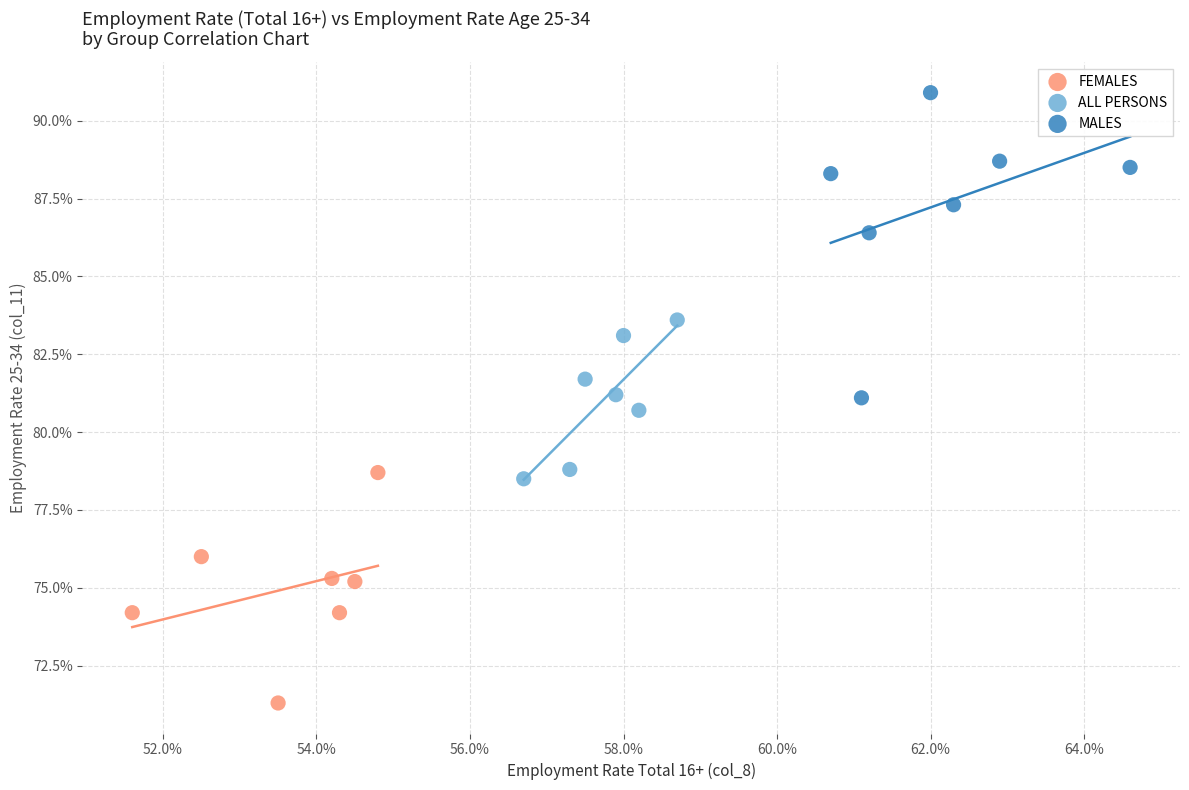

What are all the series names shown in the legend?

FEMALES, ALL PERSONS, MALES